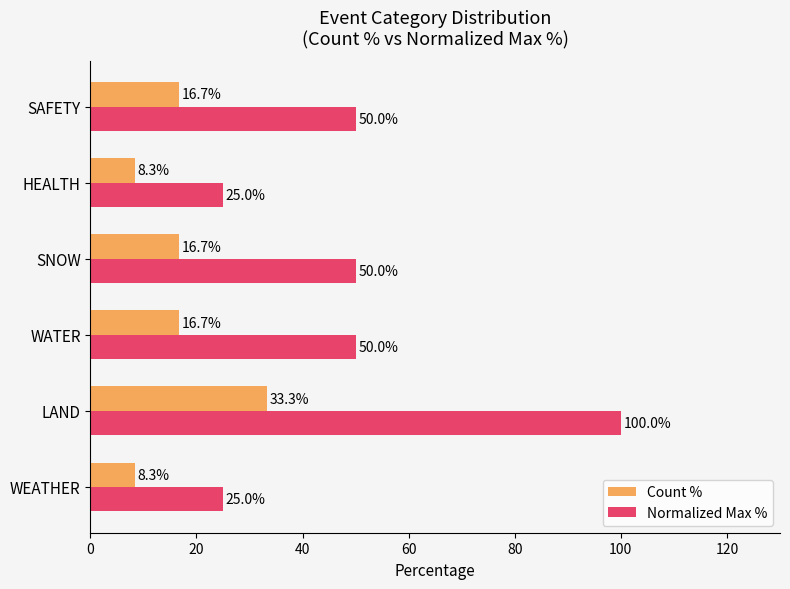

What is the greatest value displayed?

100.0